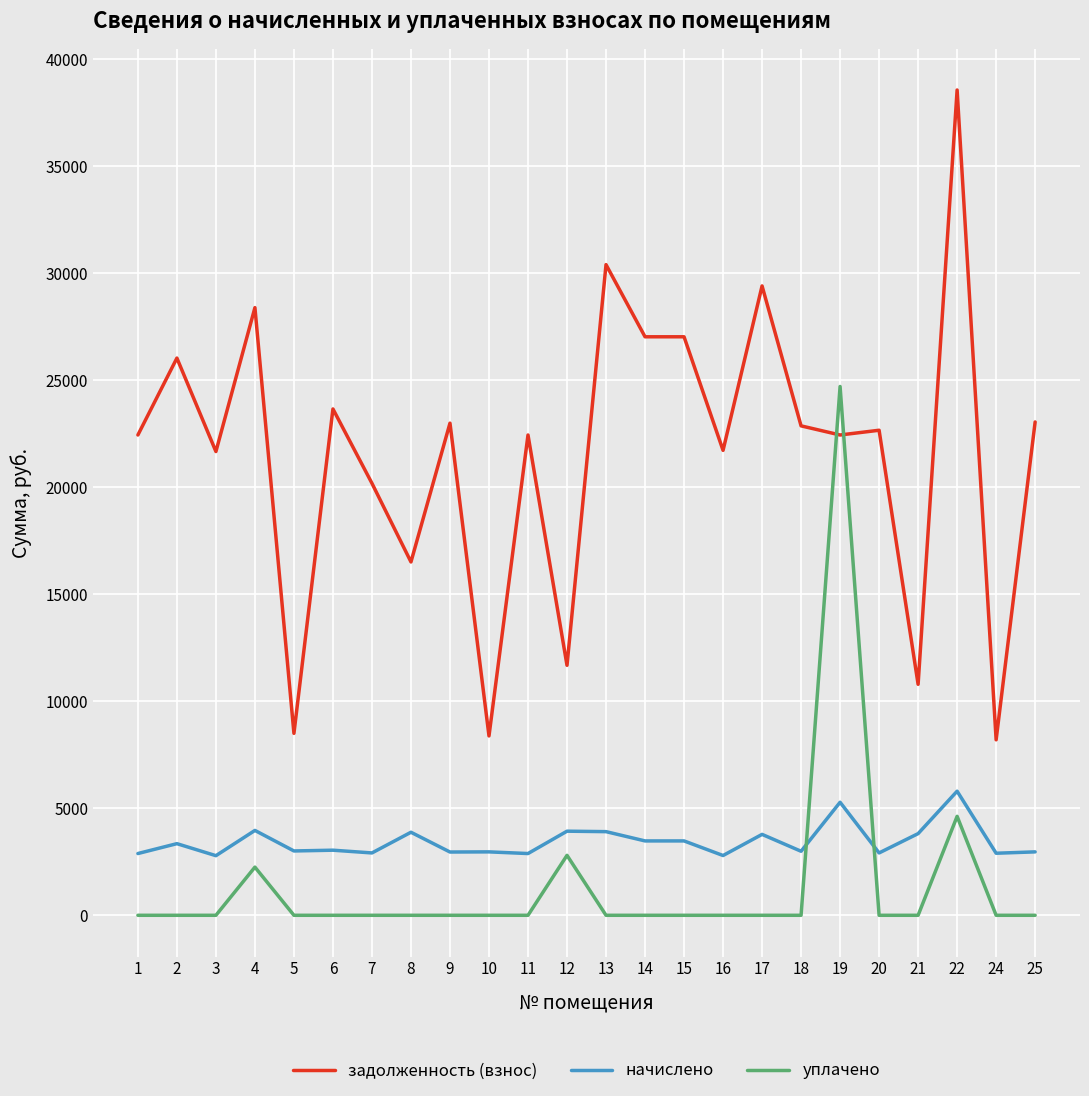

How many lines are shown in the chart?

3